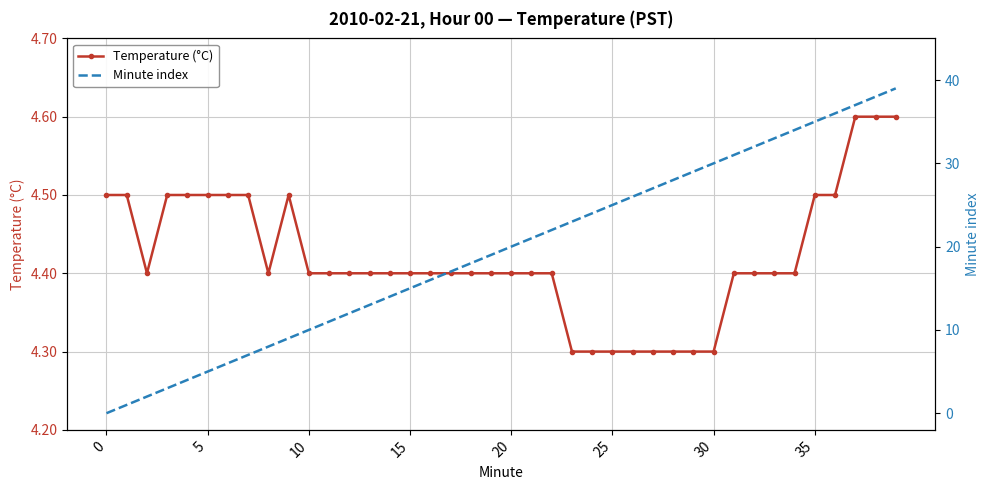

At which label is Minute index closest to 19?

19